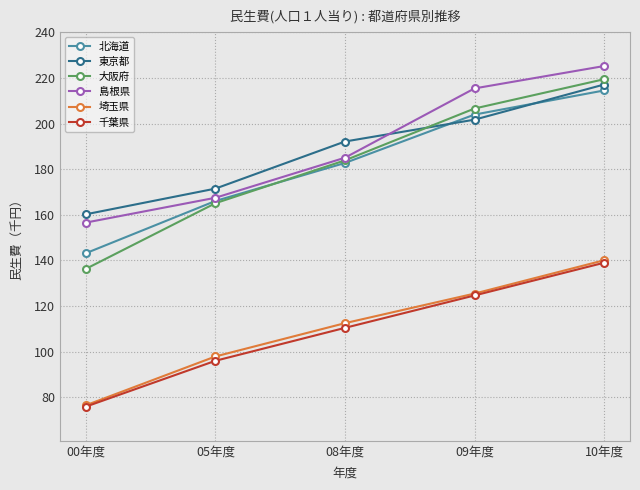

Which label corresponds to the smallest value in the chart?

00年度